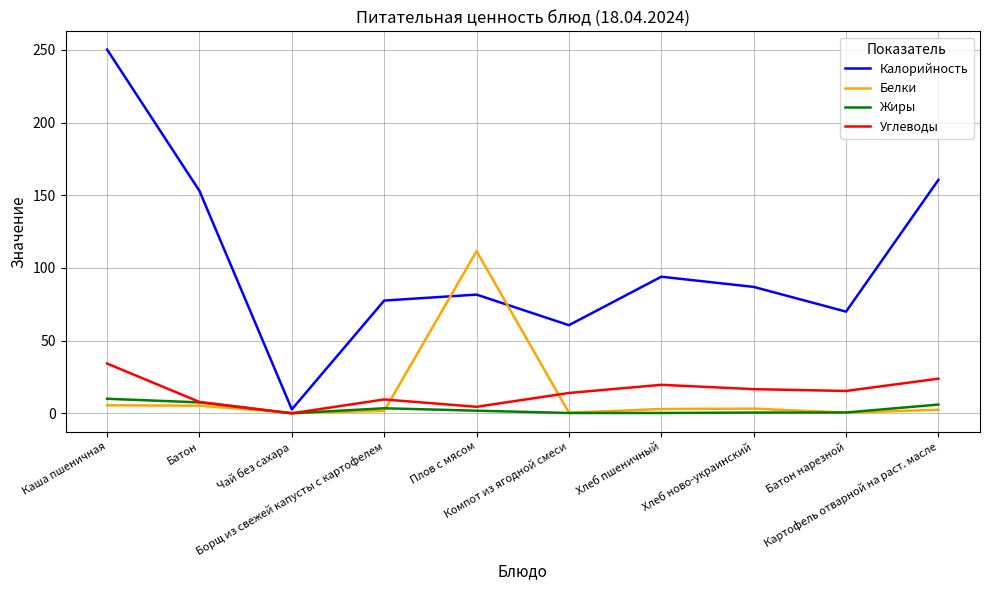

Does the chart display data point markers on the line(s)?

No